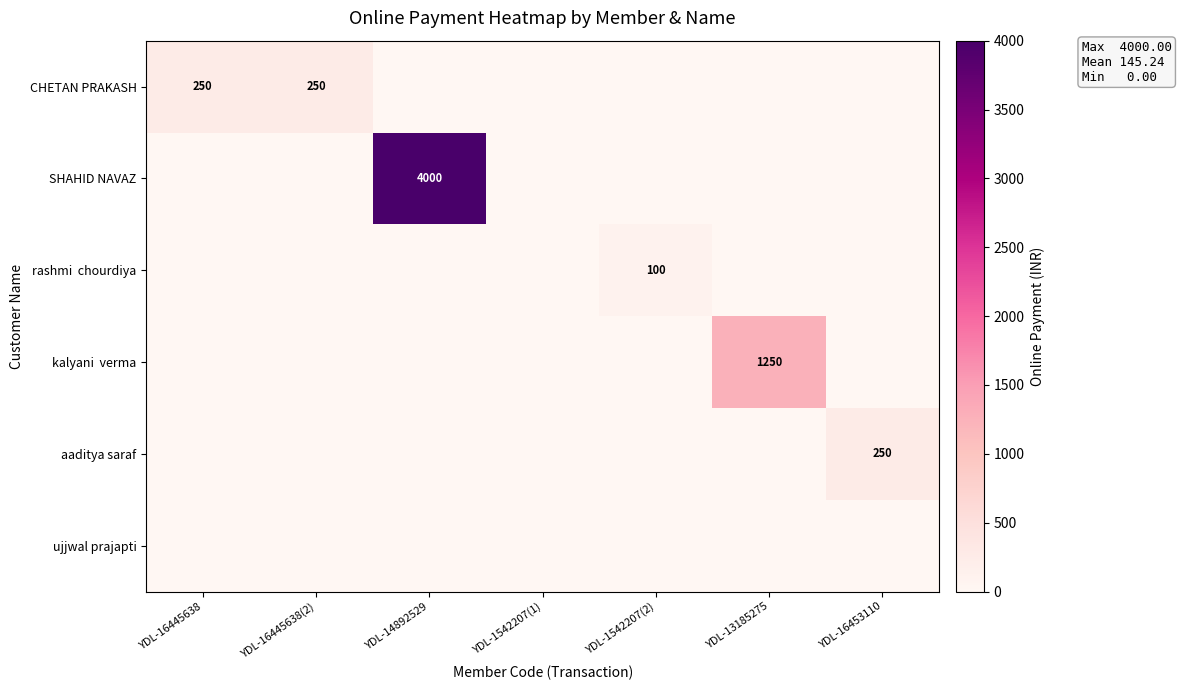

Which category has the highest value across all series?

YDL-14892529